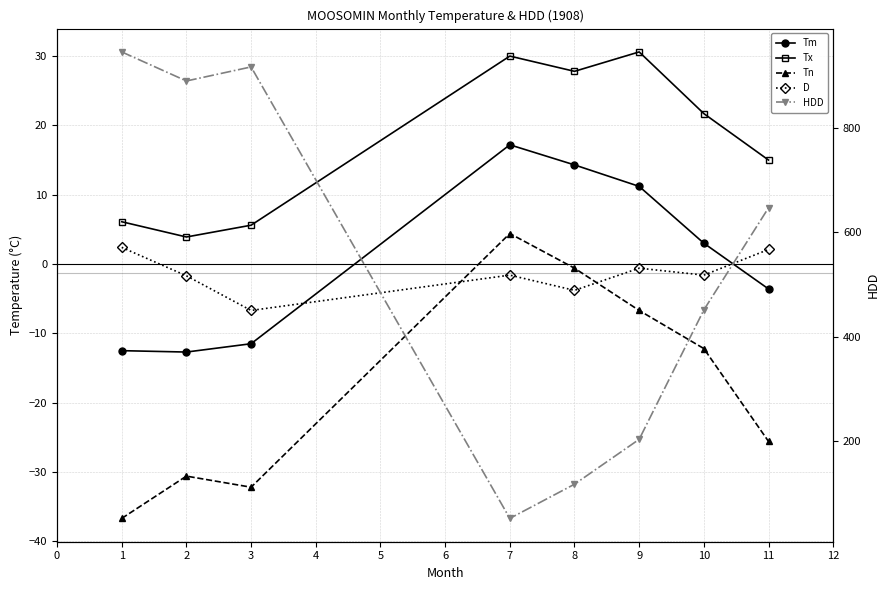

Is this an area chart (filled region under the line)?

No